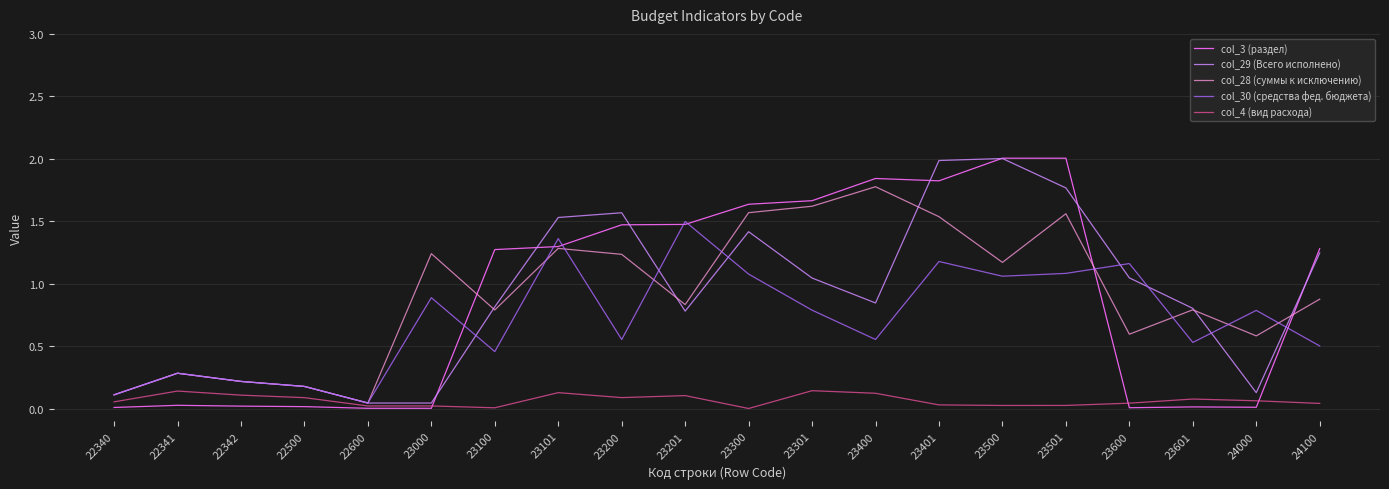

The value of col_29 (Всего исполнено) at 22340 is 0.0. True or false?

False